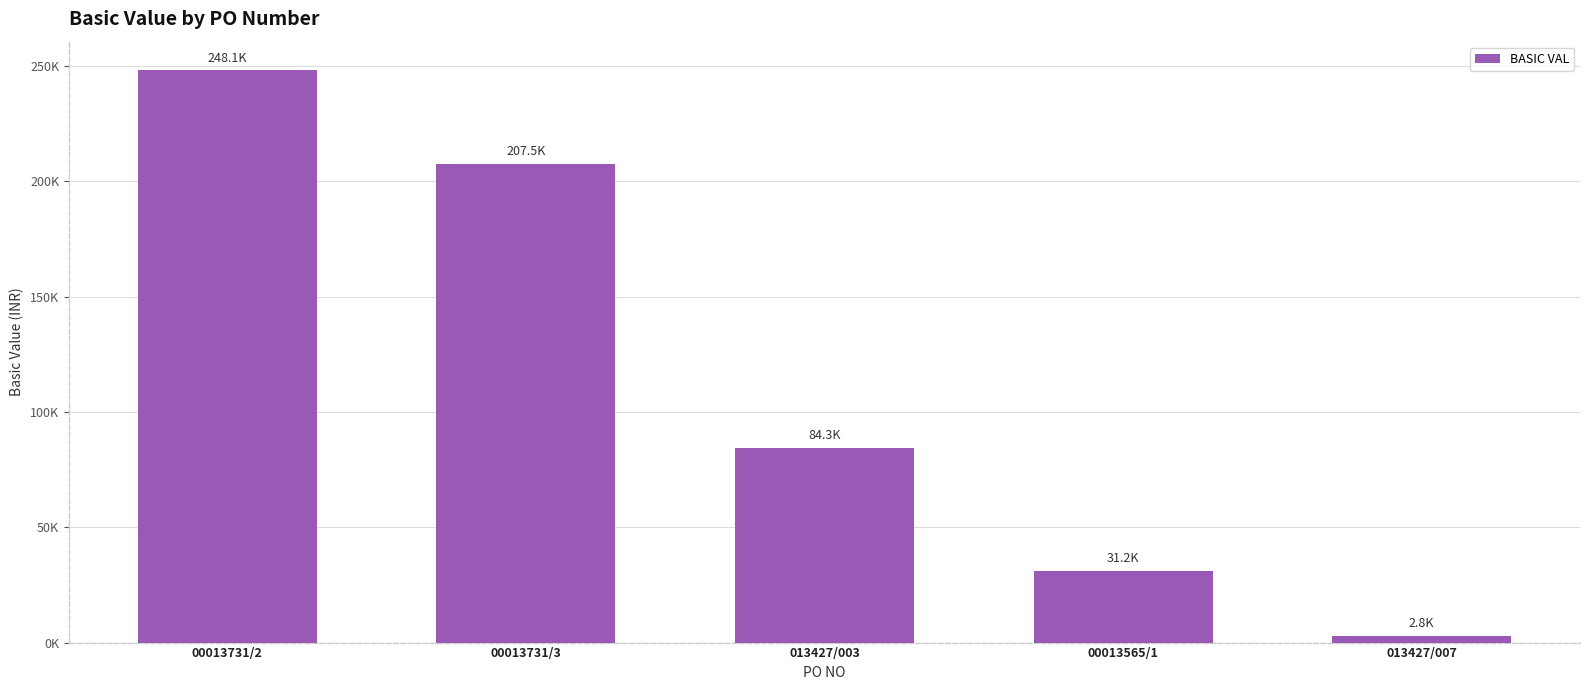

Reading left to right, extract all data points from this chart.

248058.0	207465.0	84312.0	31167.8	2782.5